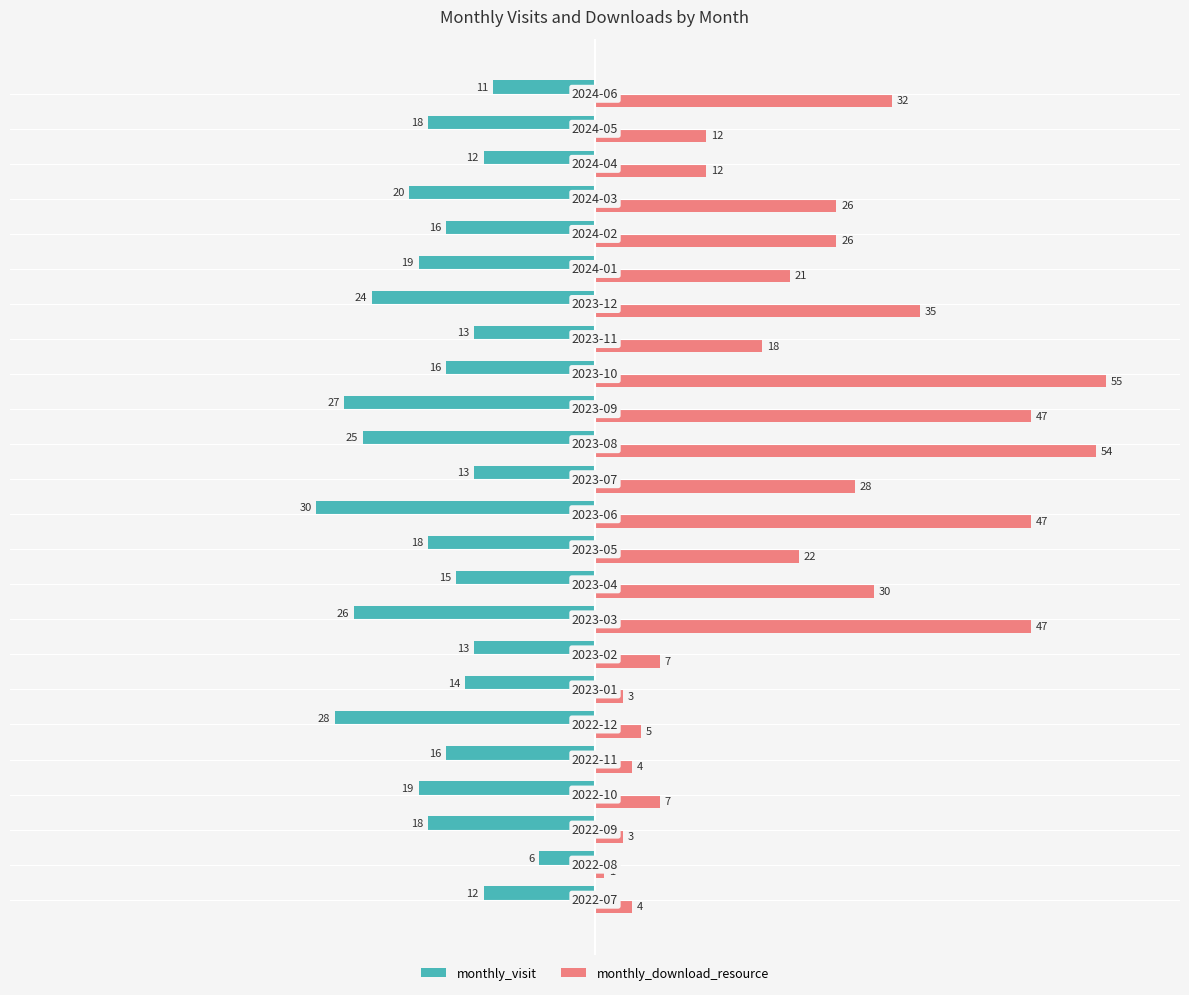

Which series has the widest spread of values?

monthly_download_resource